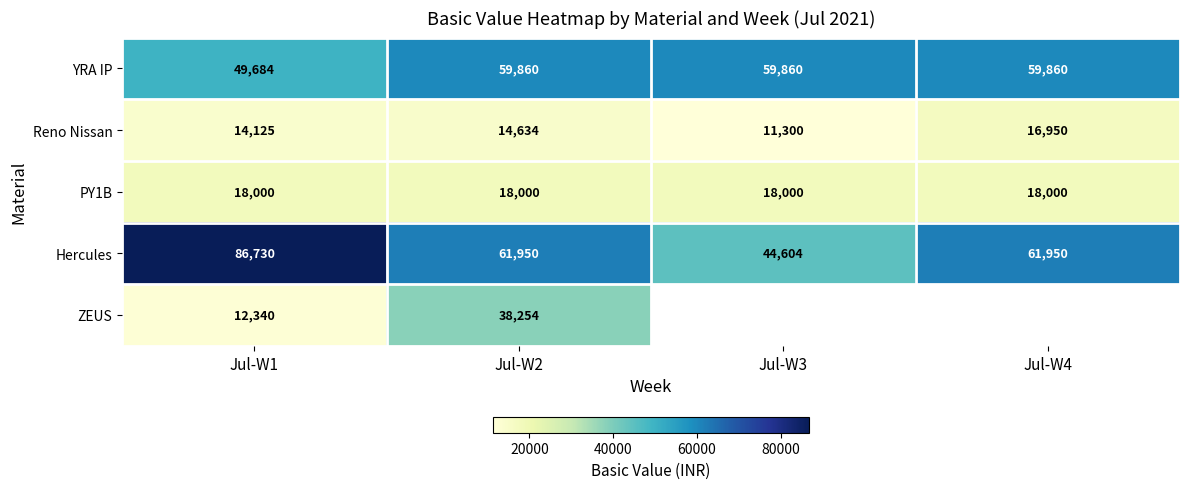

At how many categories does at least one series exceed 70647?

1